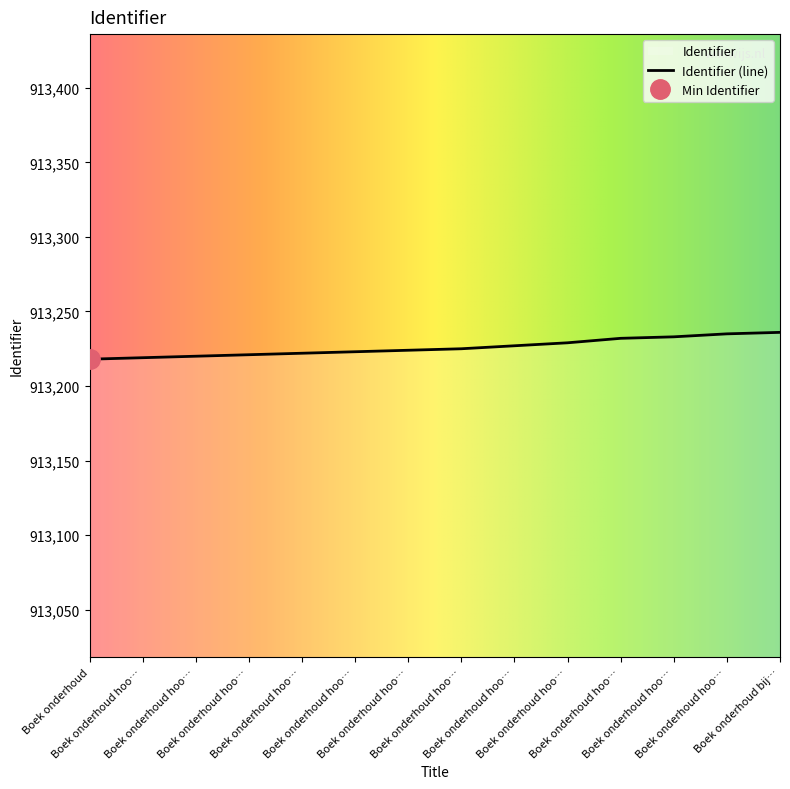

How many lines are shown in the chart?

1